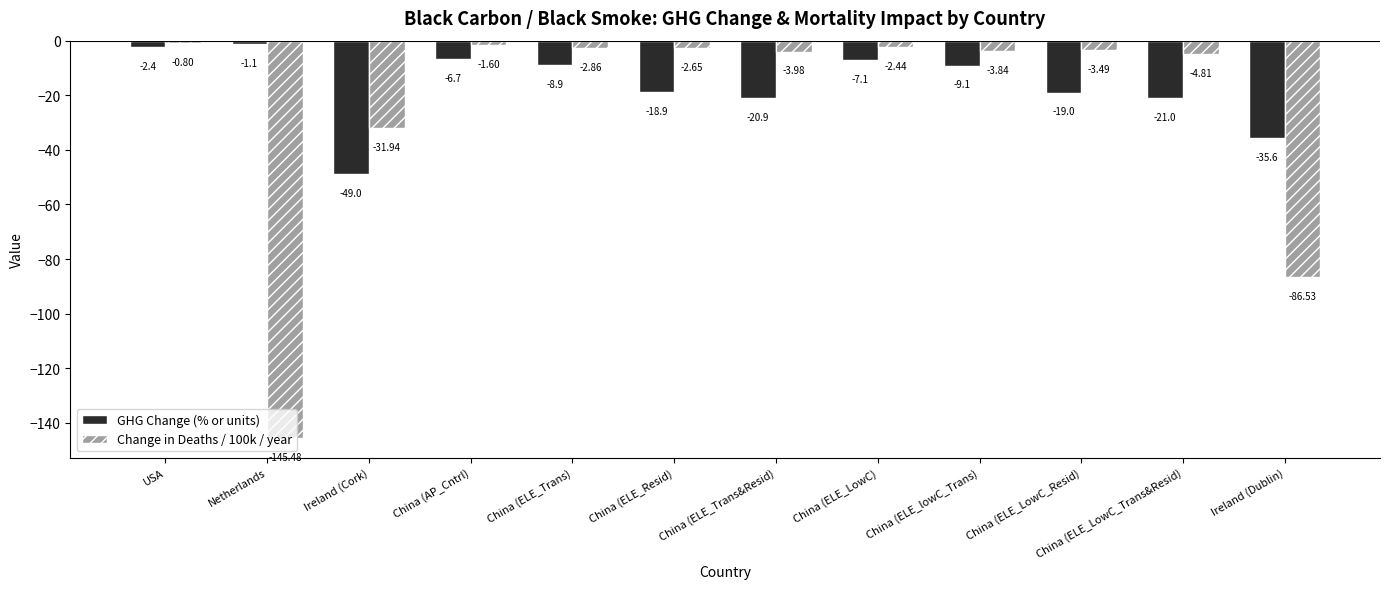

At which label is GHG Change (% or units) closest to -25?

China (ELE_LowC_Trans&Resid)